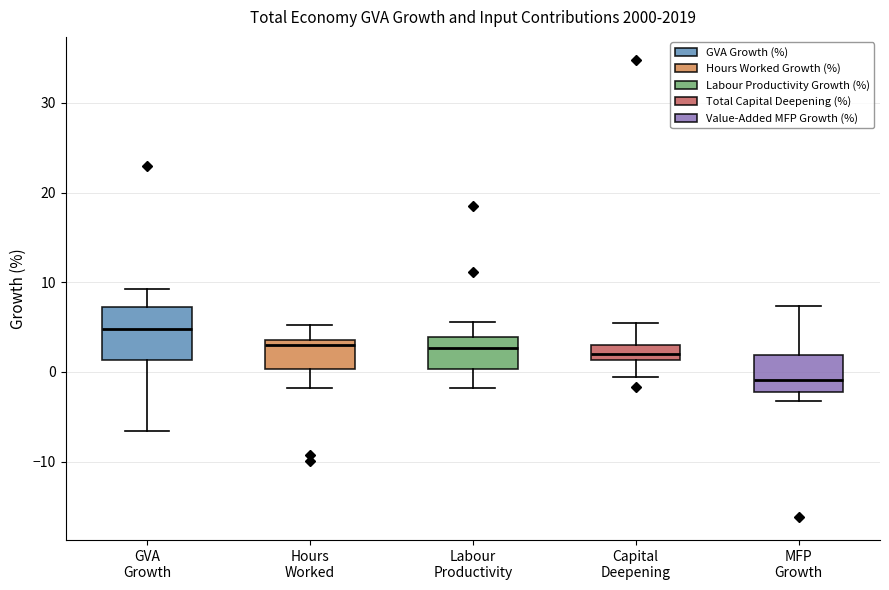

Which box has the highest median line?

GVA Growth